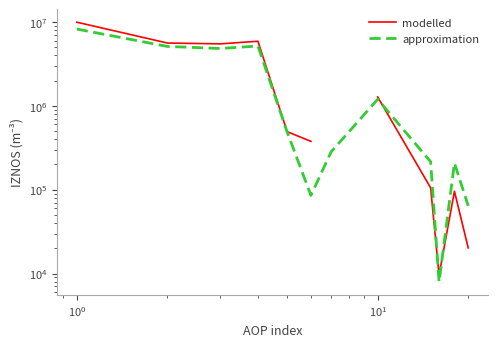

How many data points does each series have?

12